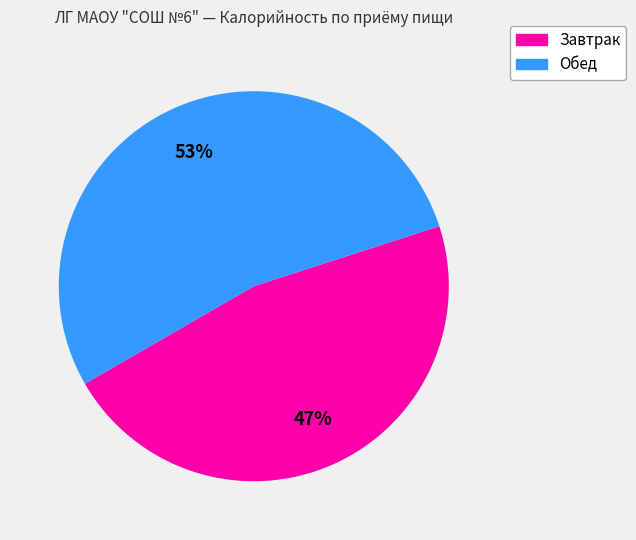

To the nearest percent, what is the average slice percentage?

50%